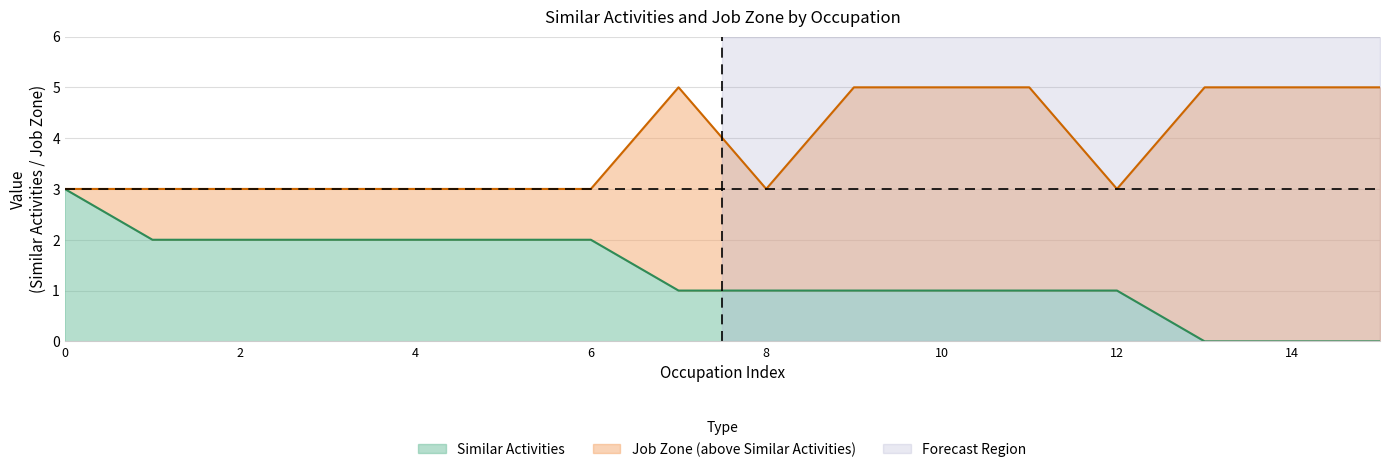

True or false: Similar Activities has a value of 1 at 8.

True